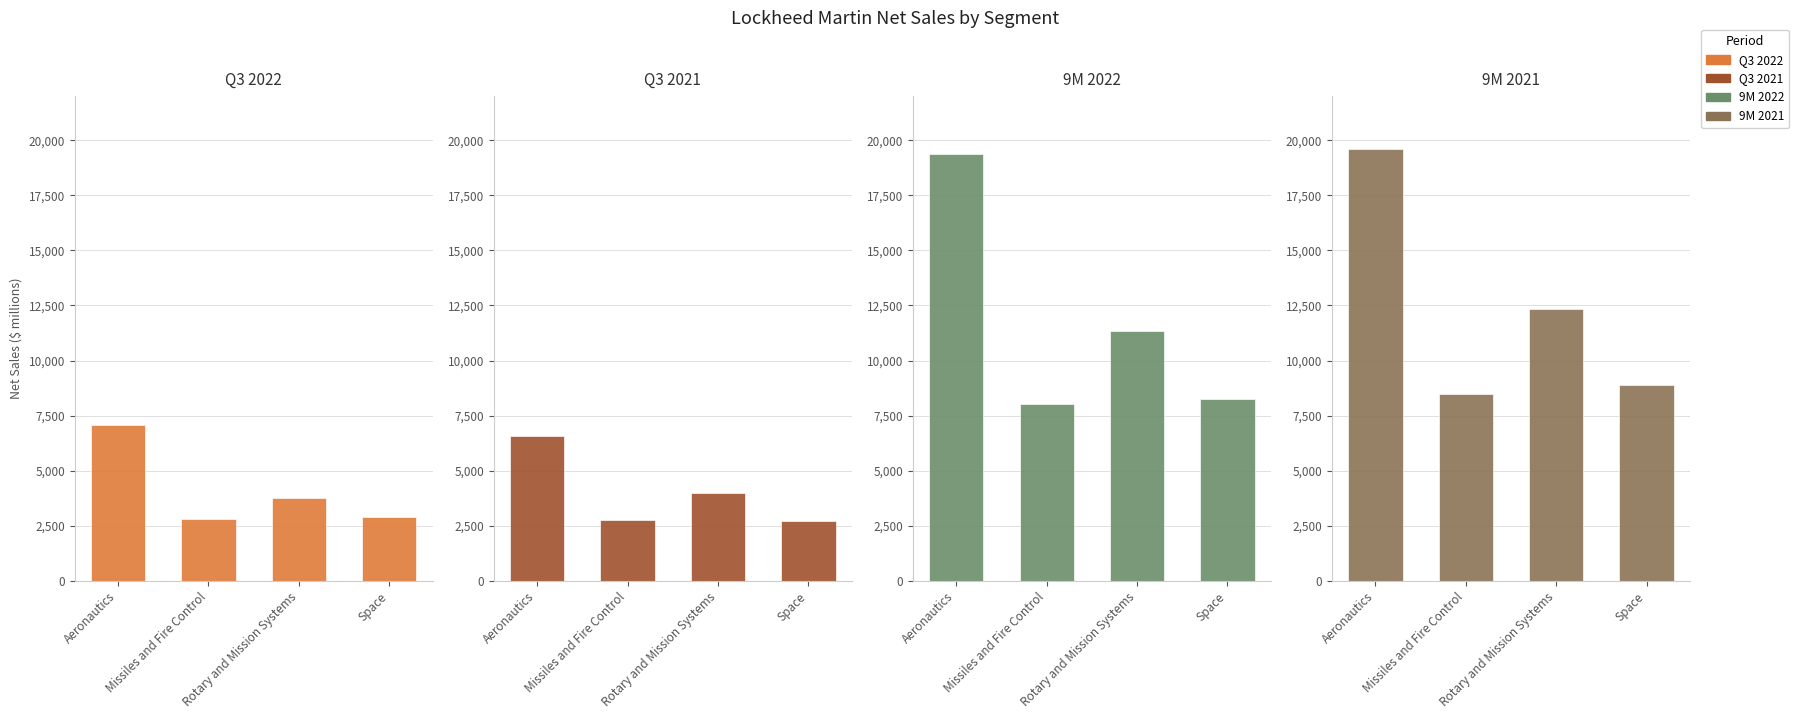

How many groups of bars are there?

4